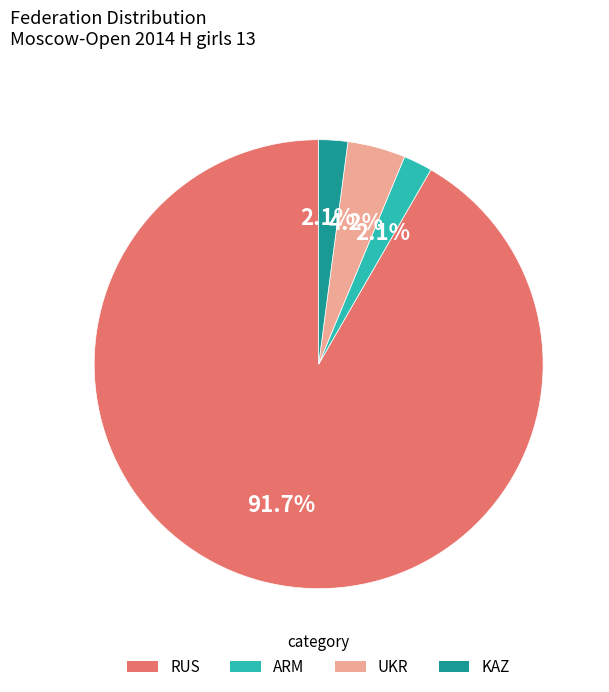

To the nearest percent, what is the combined percentage of KAZ and UKR?

6%